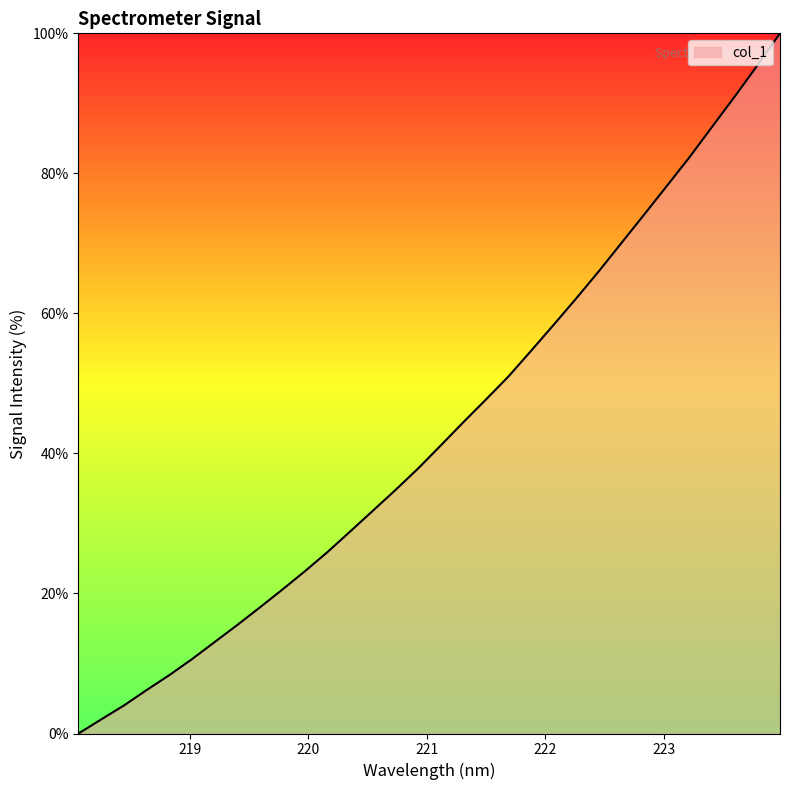

What is the difference between the maximum and minimum values?

100.0